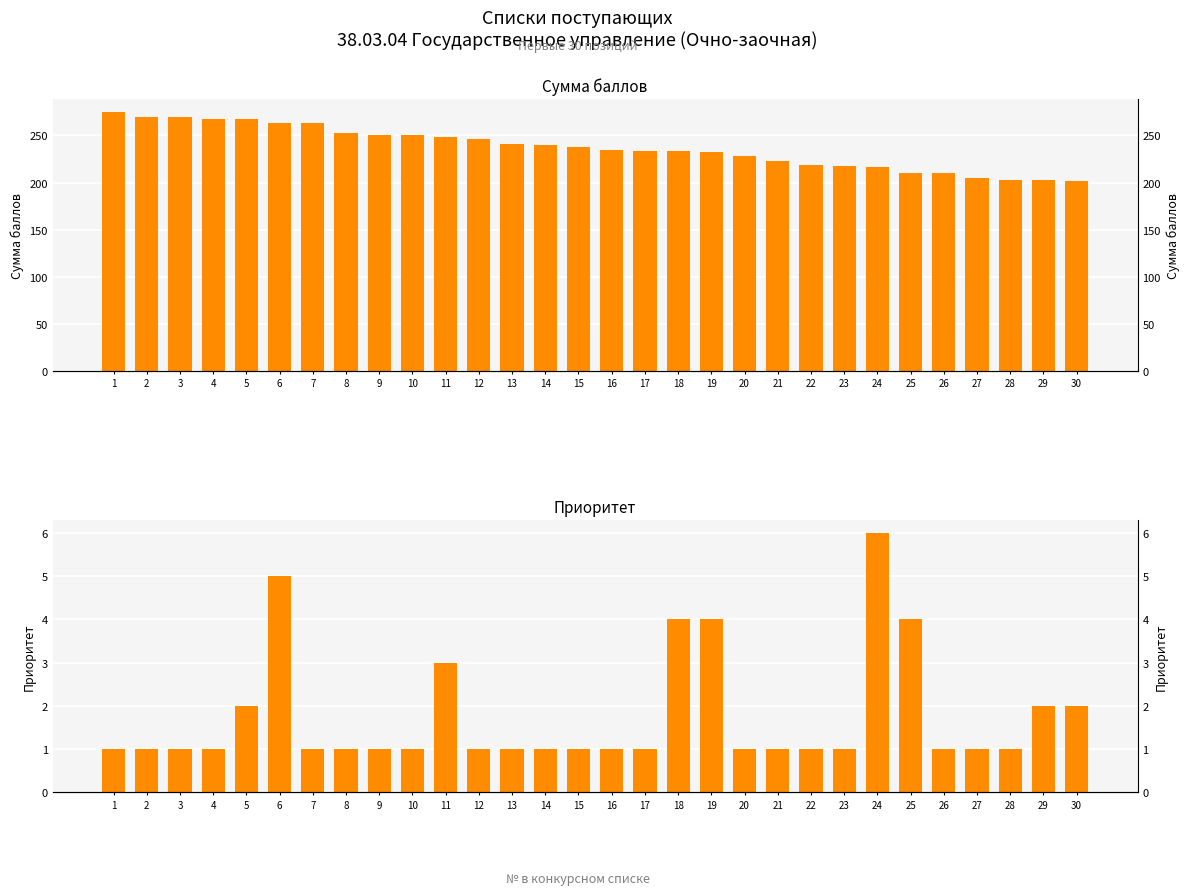

Between 5 and 4, which is larger?

5